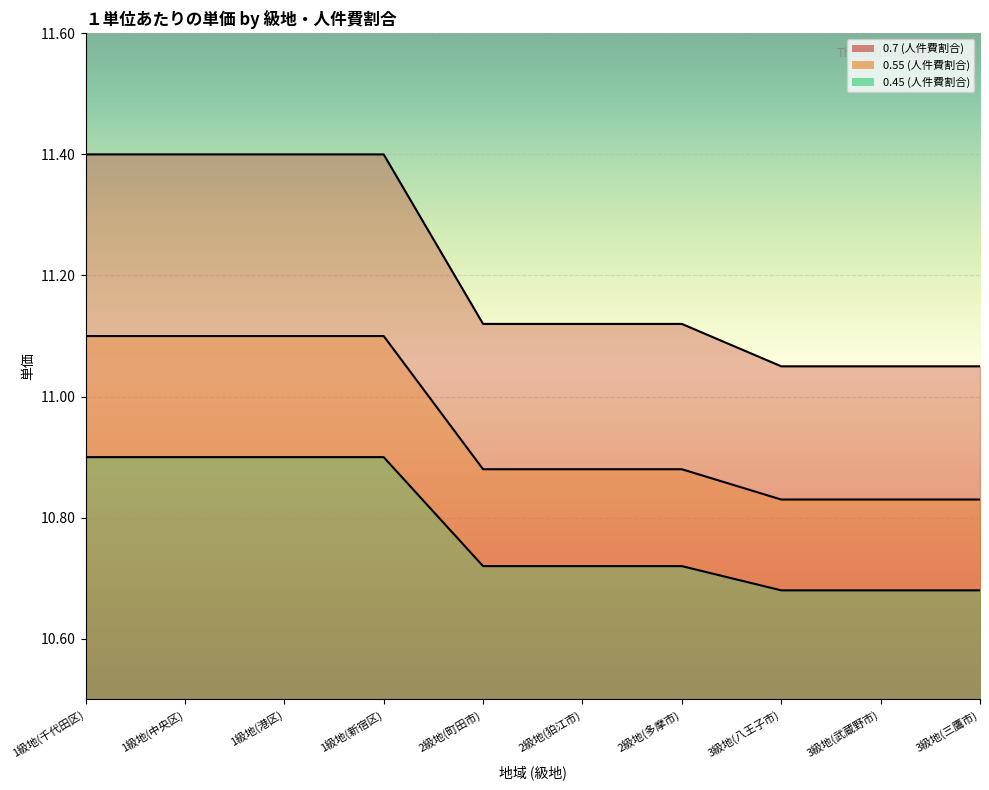

Between 1級地(港区) and 2級地(多摩市), which series saw the biggest shift?

0.7 (人件費割合)